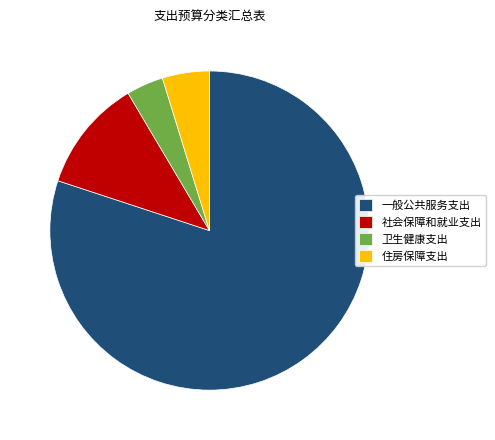

Approximately how many times larger is the value at 住房保障支出 compared to 社会保障和就业支出?

0.4